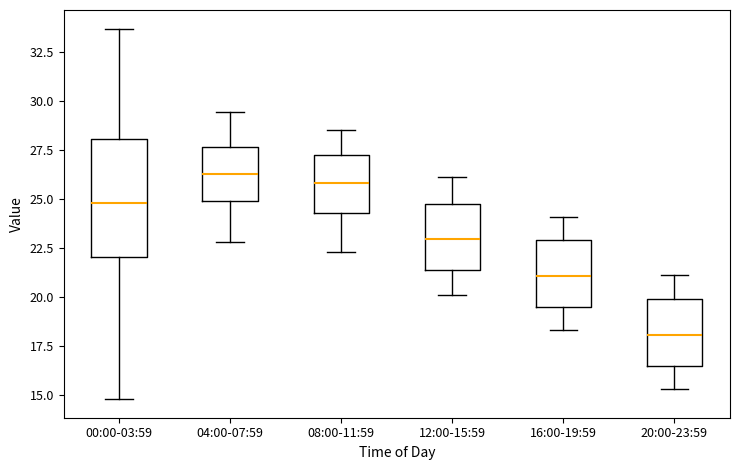

Reading left to right, transcribe this box plot: for each box, give where its median line is, the range the box spans, and where its two whiskers end, as read against the y-axis. The values are not printed on the chart, so give them approximately, as read against the axis.

00:00-03:59: median 25.0, box 22.0 to 28.0, whiskers 15.0 to 33.5
04:00-07:59: median 26.5, box 25.0 to 27.5, whiskers 23.0 to 29.5
08:00-11:59: median 26.0, box 24.5 to 27.0, whiskers 22.5 to 28.5
12:00-15:59: median 23.0, box 21.5 to 25.0, whiskers 20.0 to 26.0
16:00-19:59: median 21.0, box 19.5 to 23.0, whiskers 18.5 to 24.0
20:00-23:59: median 18.0, box 16.5 to 20.0, whiskers 15.5 to 21.0